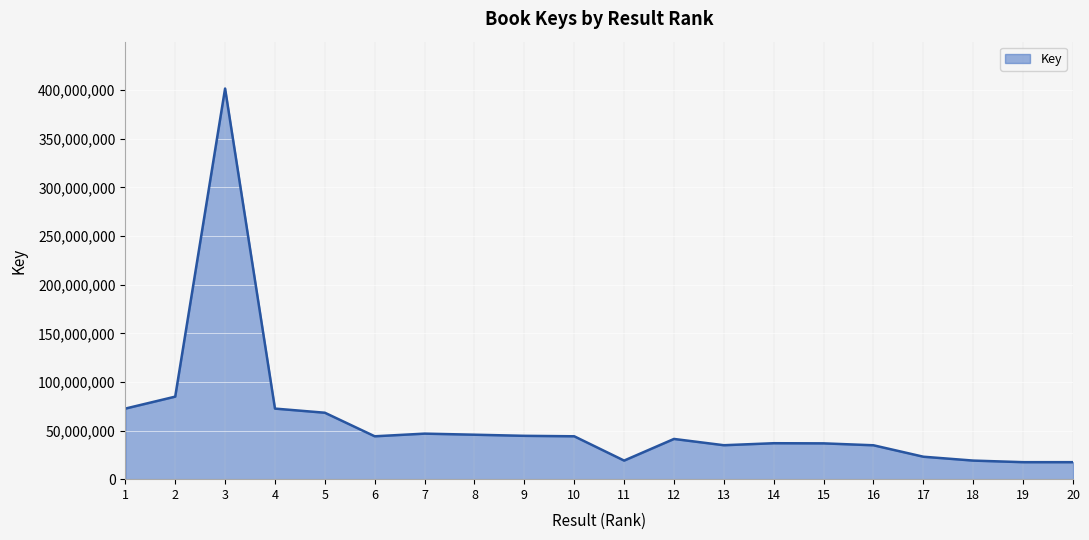

The chart shows a value of 23087594 at 17. True or false?

True